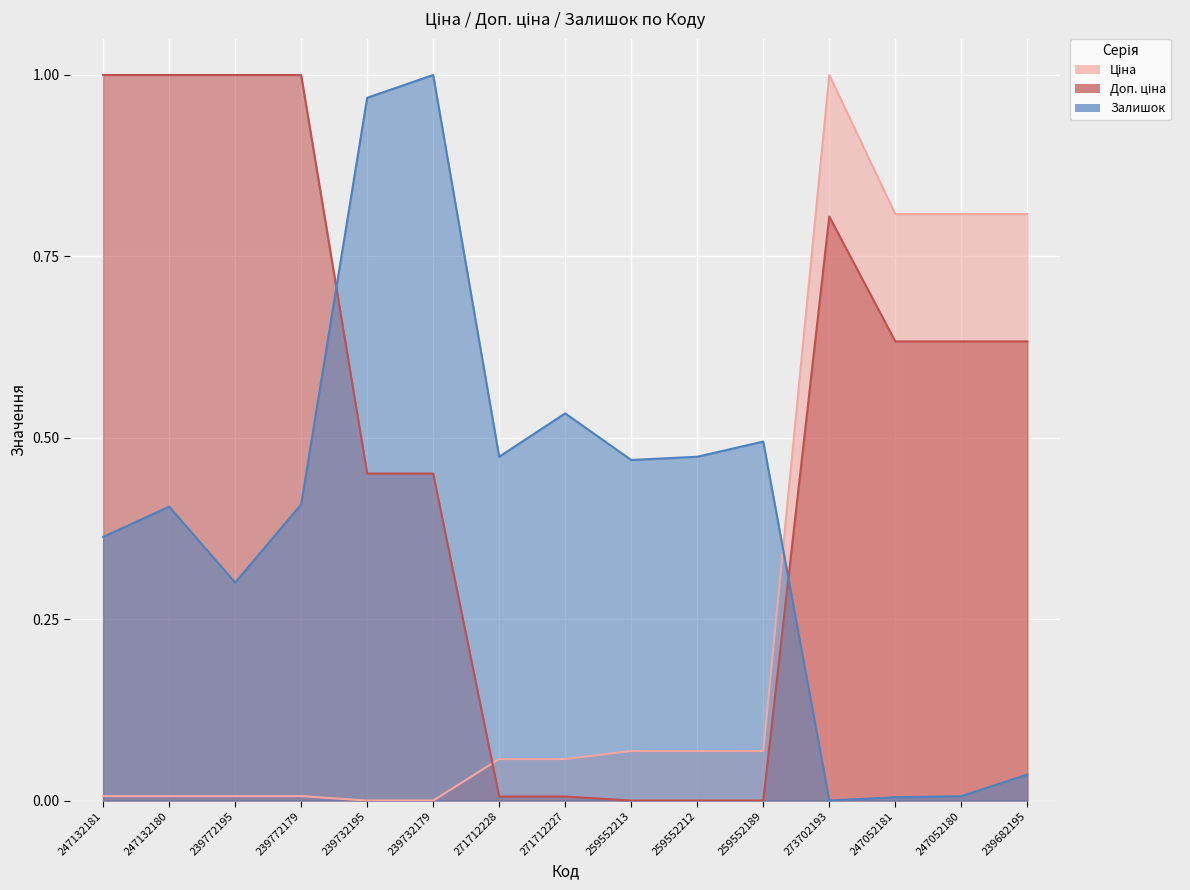

Between 259552189 and 239682195, which series saw the biggest shift?

Ціна